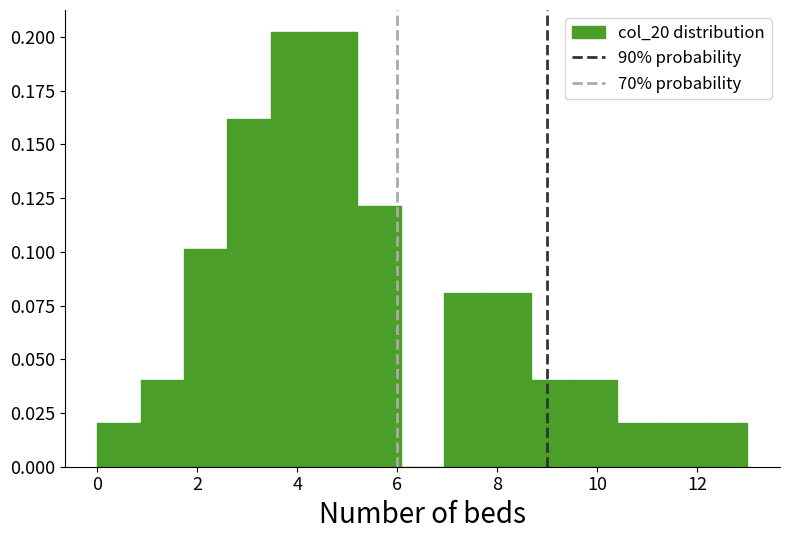

What is the height of the bar covering 2.6 to 3.4 on the x-axis? Neither the bar edges nor the heights are printed on the chart, so give them approximately, as read against the axes.

0.16